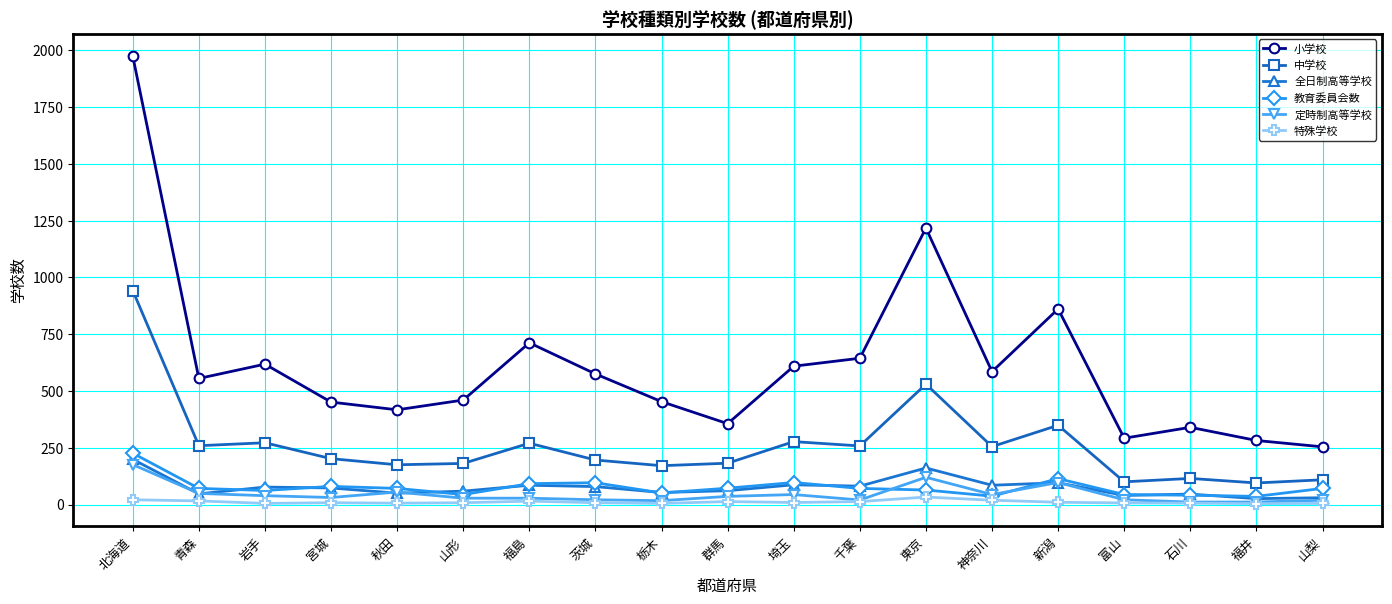

Which series ends up on top after the final intersection of 教育委員会数 and 定時制高等学校?

教育委員会数